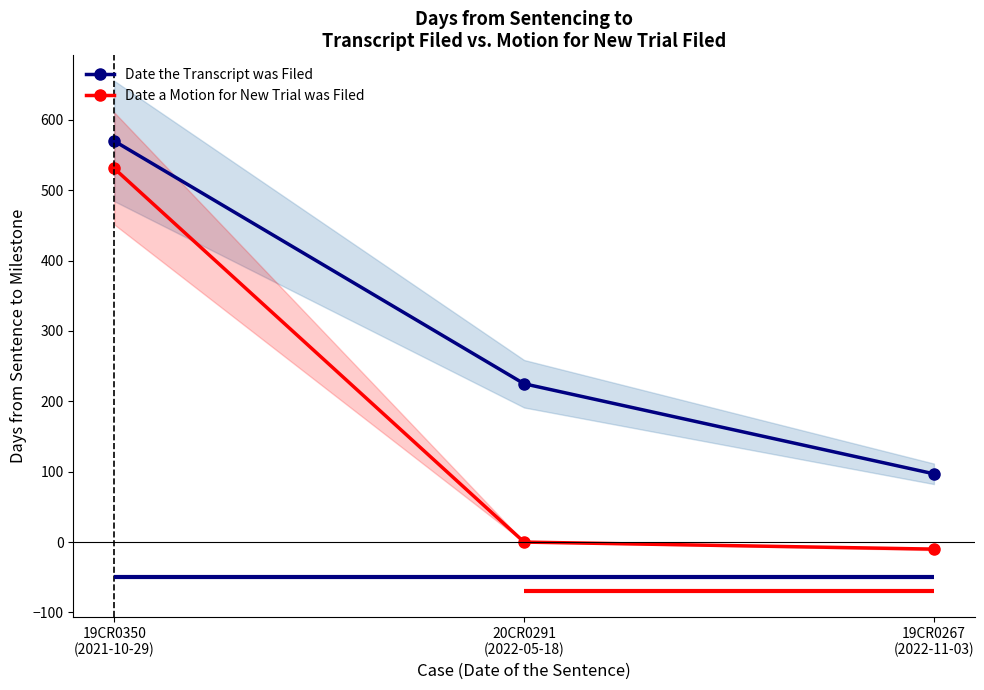

What is the approximate value of Date a Motion for New Trial was Filed at 19CR0350
(2021-10-29), to the nearest 10?

530